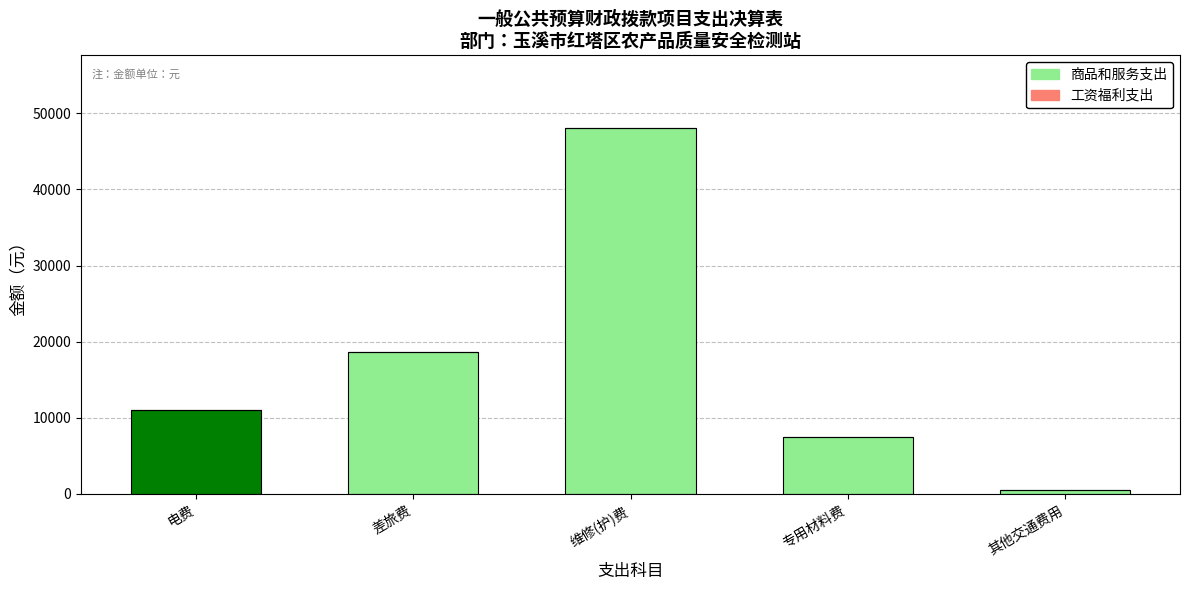

Reading left to right, list all the values displayed in this chart.

11028.9	18581.0	48000.0	7505.4	491.0